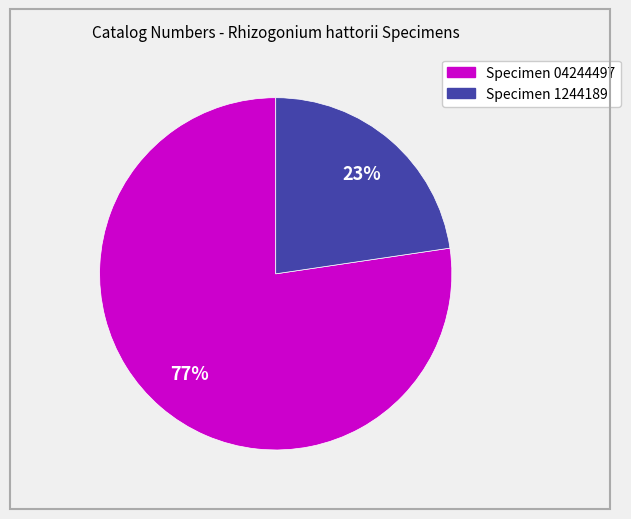

Is there any slice that represents more than half of the pie?

Yes